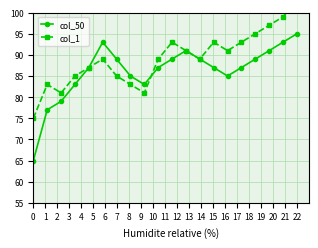

How many interior local valleys does the col_50 series have?

2